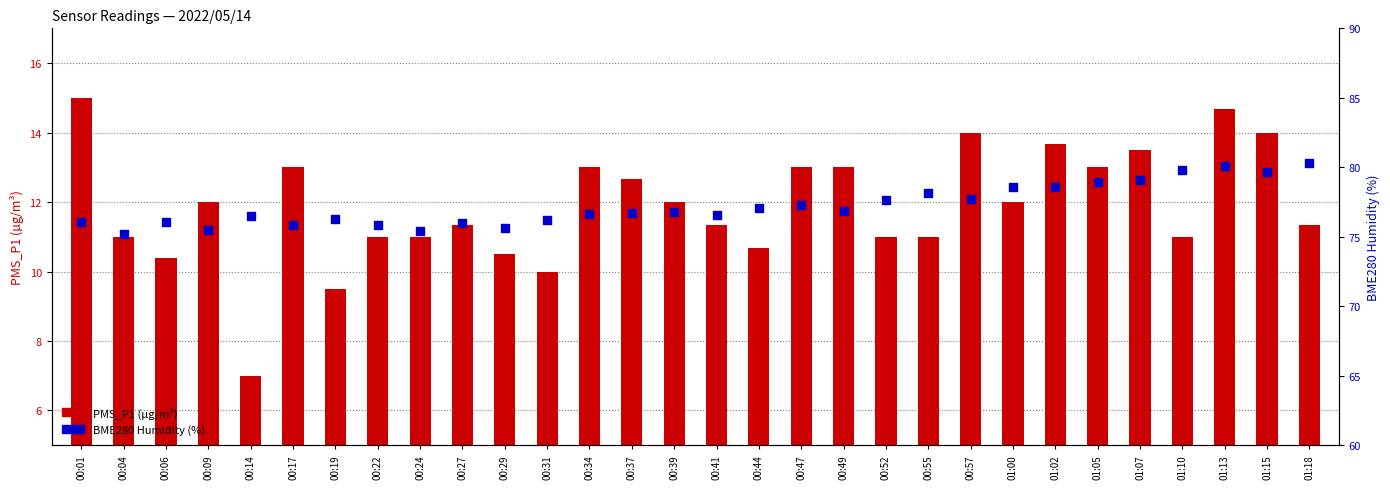

At how many categories does at least one series exceed 58?

30